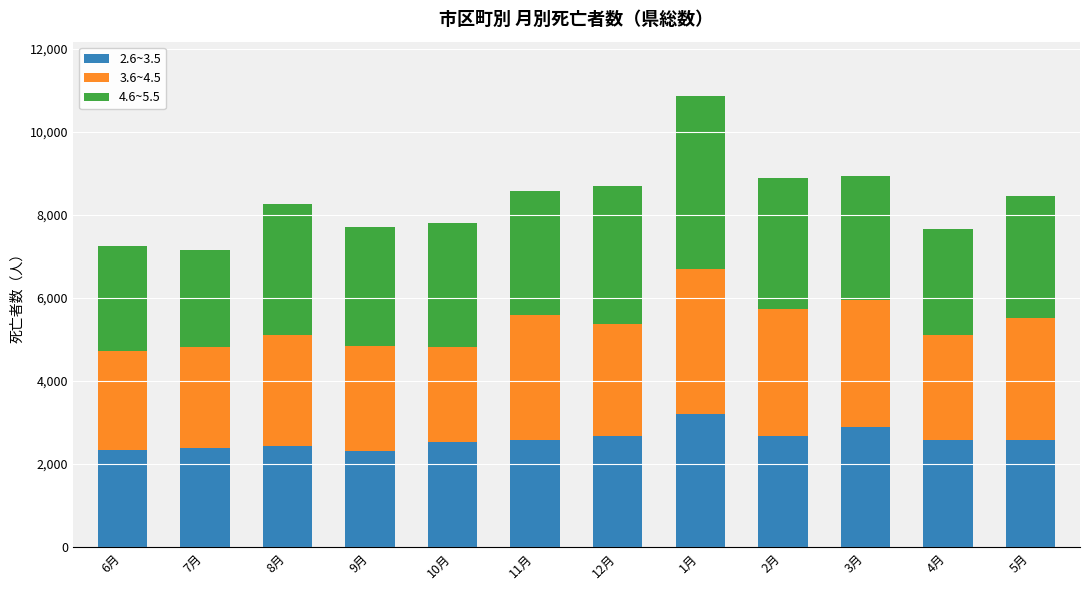

At which label does 2.6~3.5 reach its peak?

1月